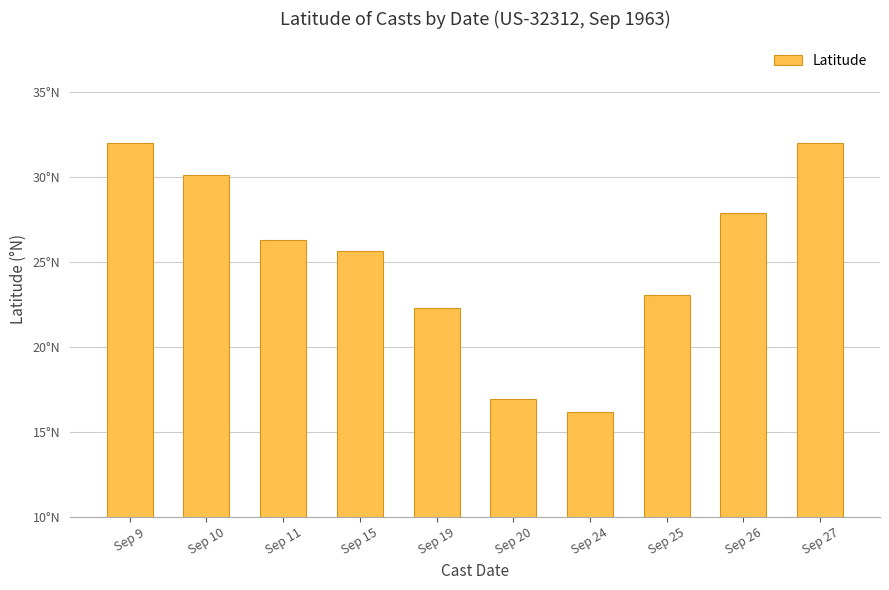

What is the average value?

25.3